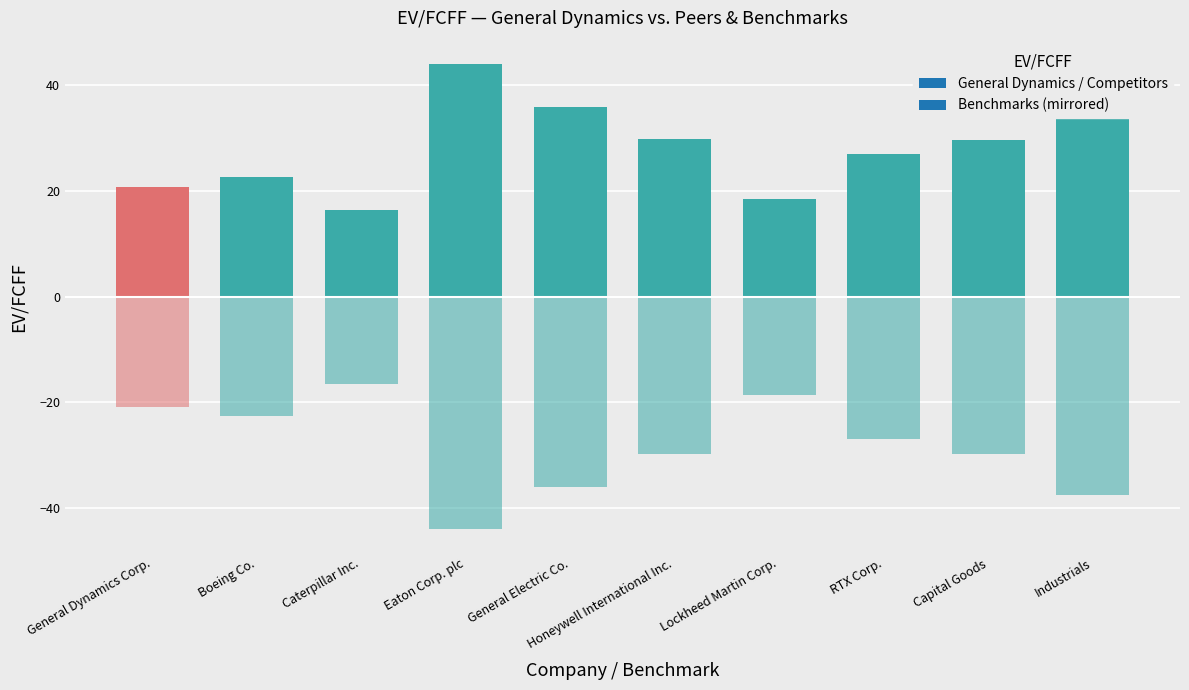

What is the difference between the maximum and second lowest values?

25.5